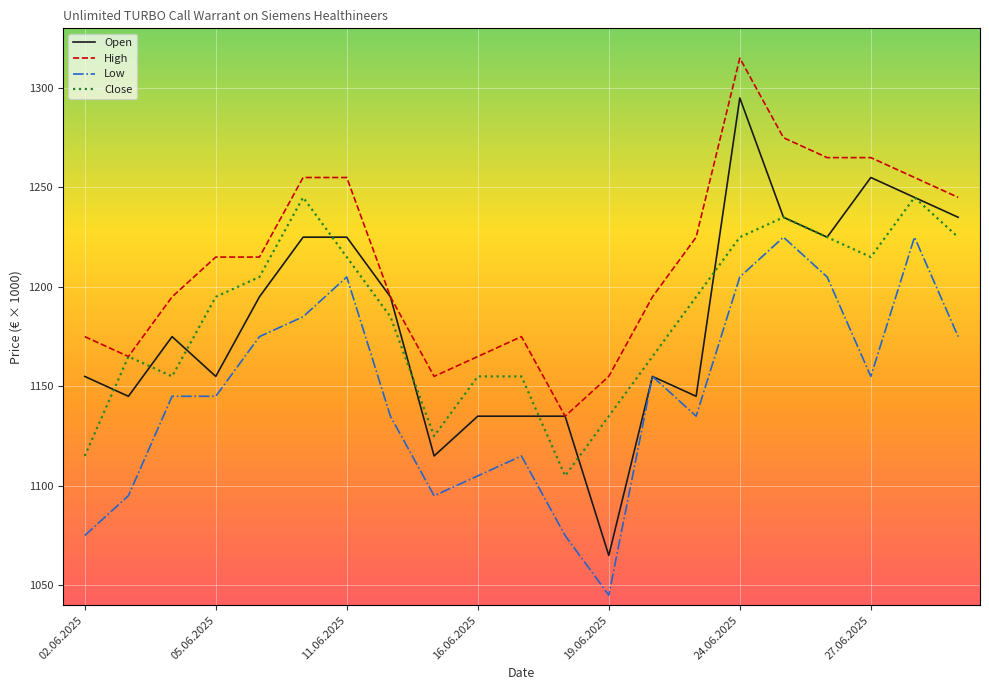

What is the maximum value for High?

1315